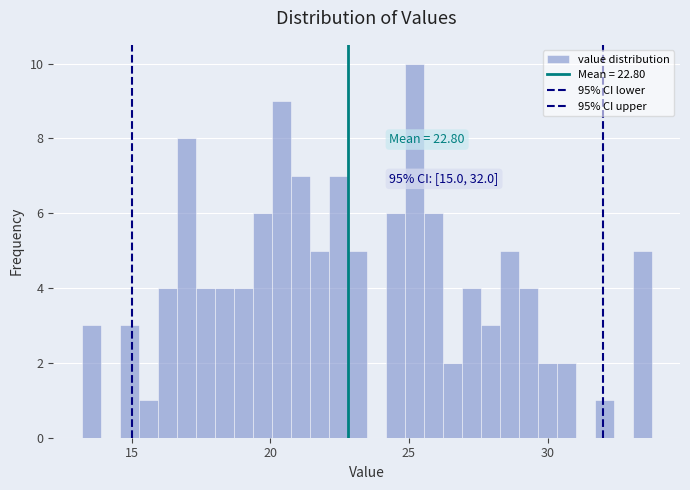

Read against the x-axis, roughly where is the centre of the tallest bar?

25.0